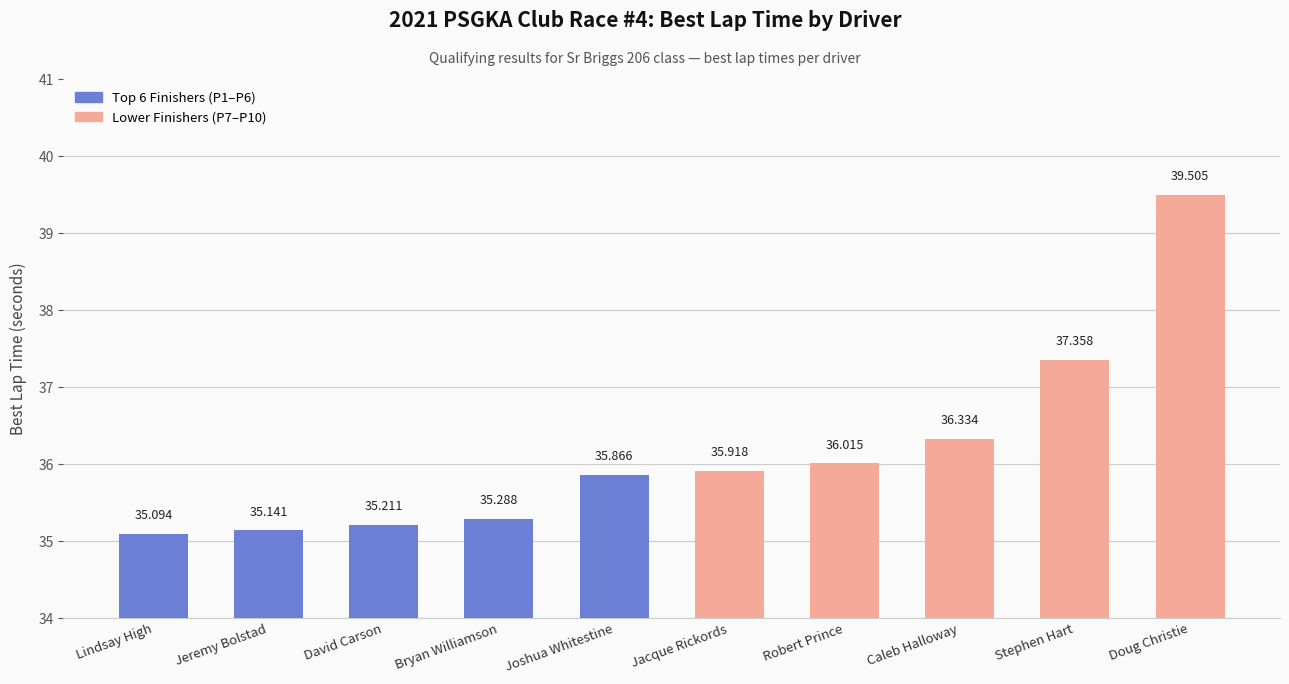

Is it true that the value at Caleb Halloway is 51.2?

False